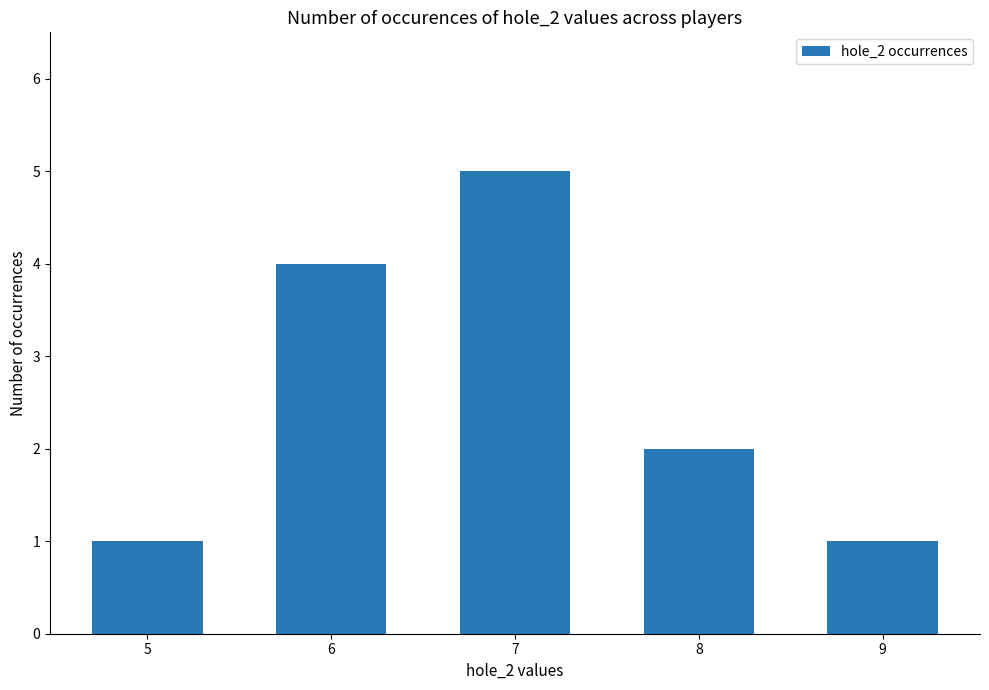

Between 8 and 6, which is larger?

6